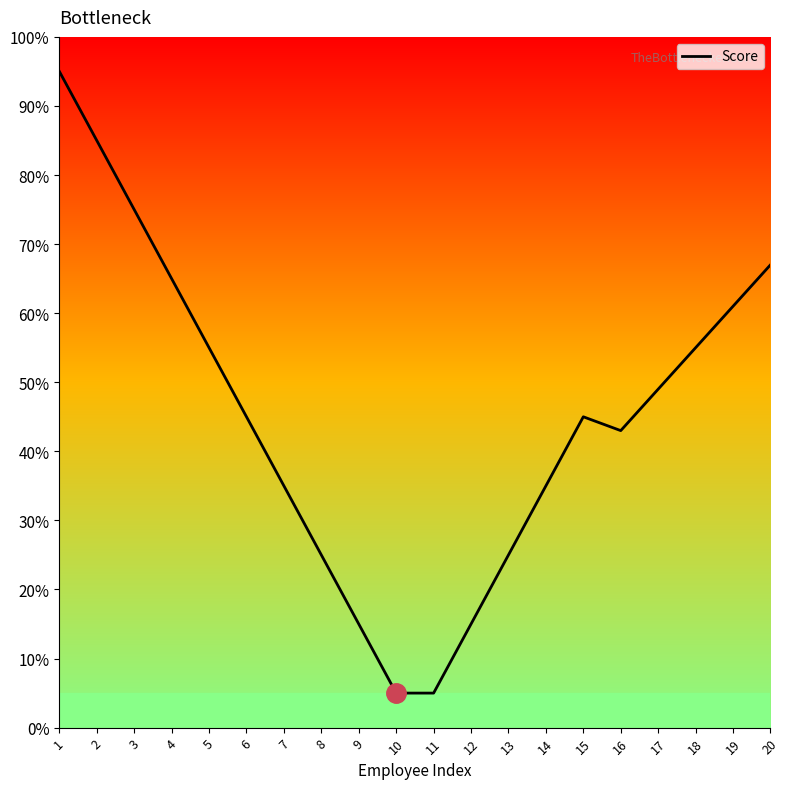

Reading left to right, list all the values displayed in this chart.

95.0	85.0	75.0	65.0	55.0	45.0	35.0	25.0	15.0	5.0	5.0	15.0	25.0	35.0	45.0	43.0	49.0	55.0	61.0	67.0